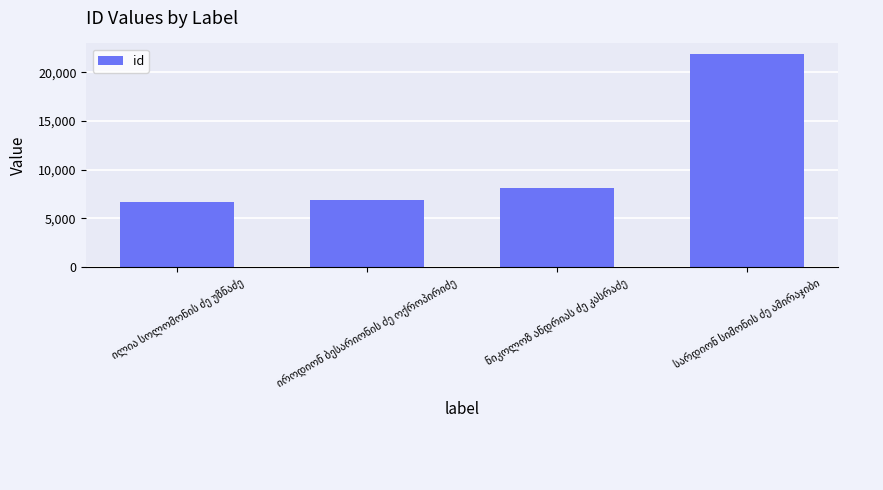

What is the maximum value shown in the chart?

21884